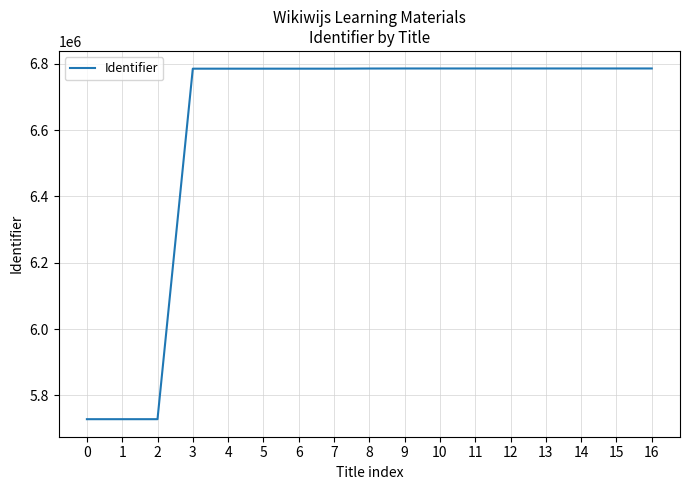

What is the average value?

6598762